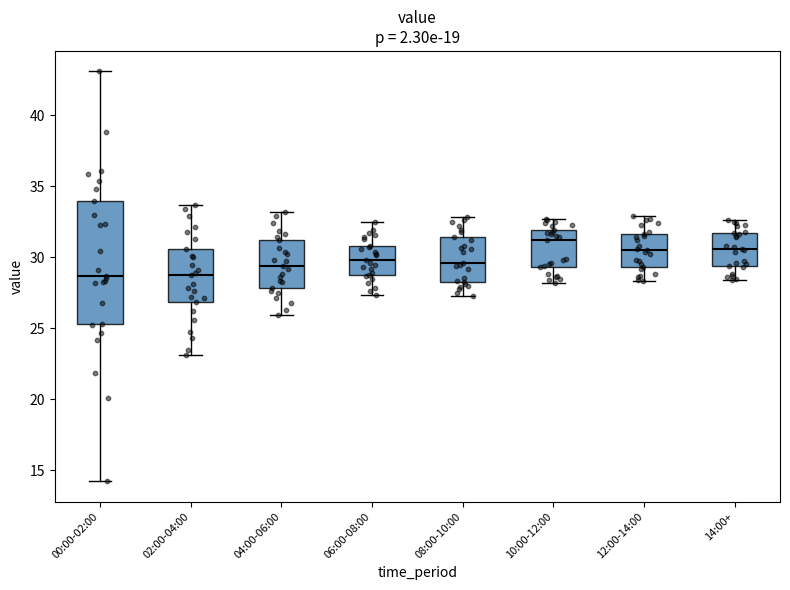

Reading left to right, transcribe this box plot: for each box, give where its median line is, the range the box spans, and where its two whiskers end, as read against the y-axis. The values are not printed on the chart, so give them approximately, as read against the axis.

00:00-02:00: median 28.5, box 25.5 to 34.0, whiskers 14.0 to 43.0
02:00-04:00: median 29.0, box 27.0 to 30.5, whiskers 23.0 to 33.5
04:00-06:00: median 29.5, box 28.0 to 31.0, whiskers 26.0 to 33.0
06:00-08:00: median 30.0, box 29.0 to 31.0, whiskers 27.5 to 32.5
08:00-10:00: median 29.5, box 28.5 to 31.5, whiskers 27.5 to 33.0
10:00-12:00: median 31.0, box 29.5 to 32.0, whiskers 28.0 to 32.5
12:00-14:00: median 30.5, box 29.5 to 31.5, whiskers 28.5 to 33.0
14:00+: median 30.5, box 29.5 to 31.5, whiskers 28.5 to 32.5